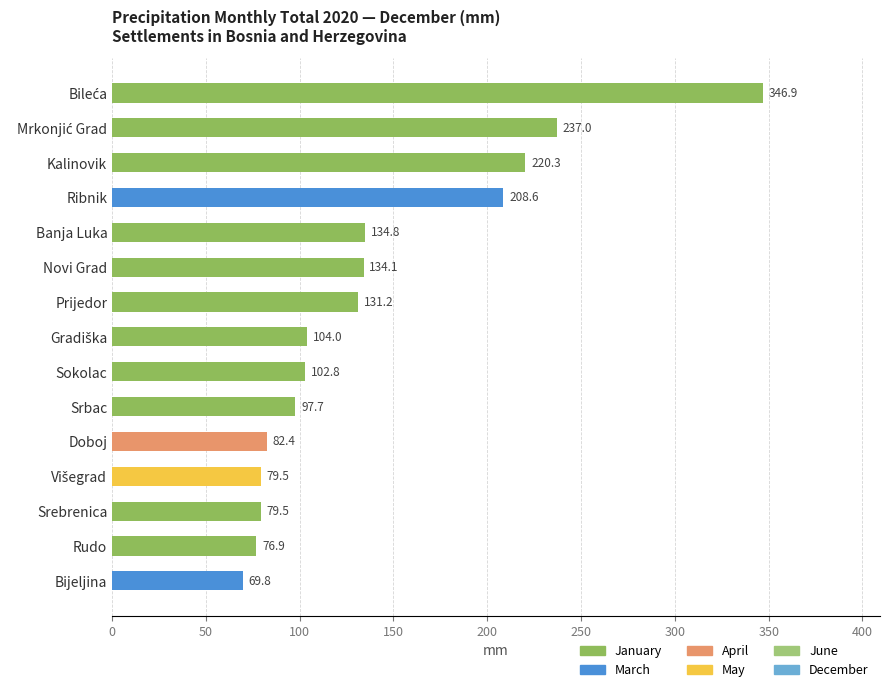

True or false: the data shows 121.1 at Doboj.

False